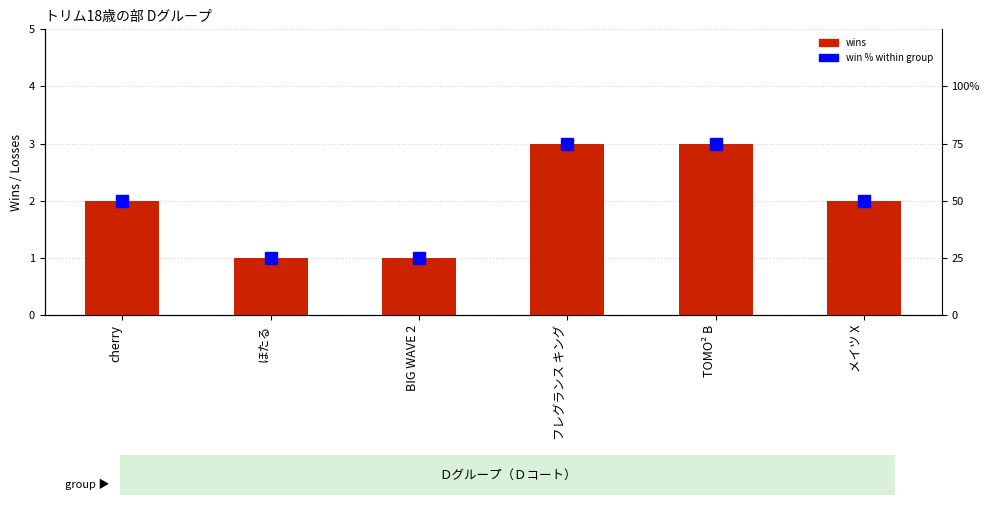

What is the value of the wins (W) bar at the 3rd from the left?

1